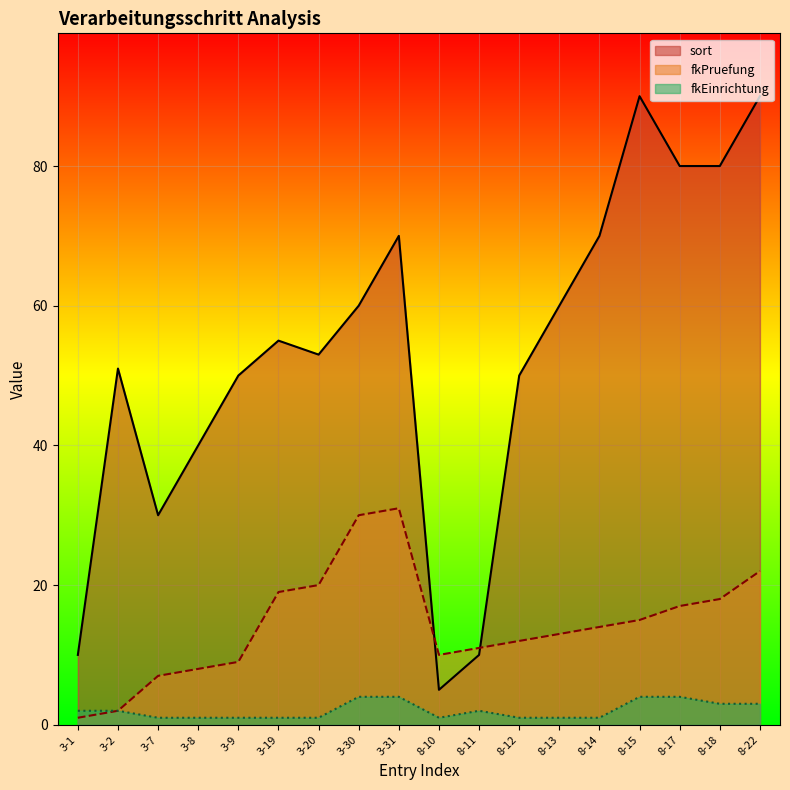

How many categories are shown in the chart?

18